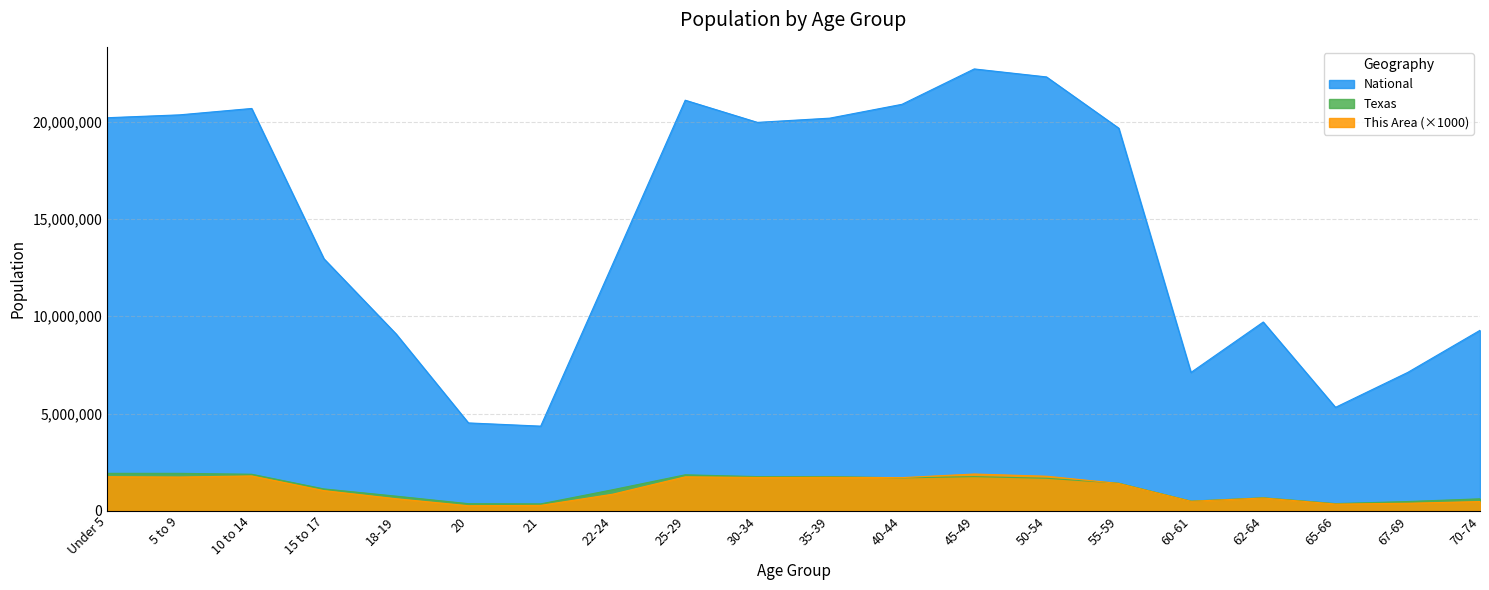

What is the sum of the This Area values at 62-64 and 15 to 17?

1702000